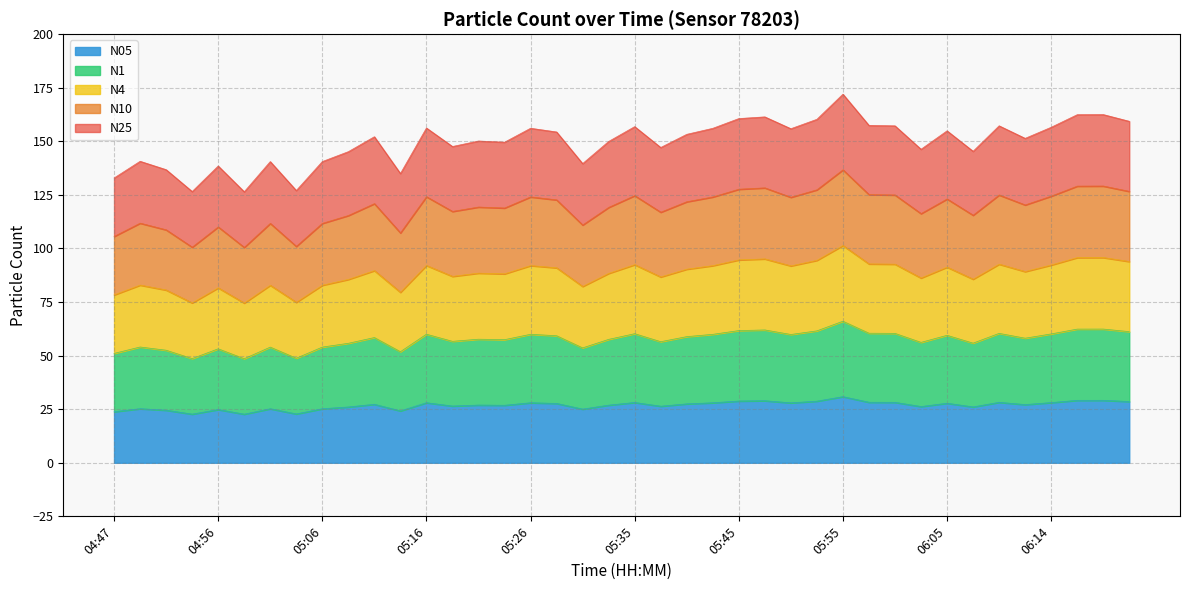

What is the label of the 35th point from the right?

04:59